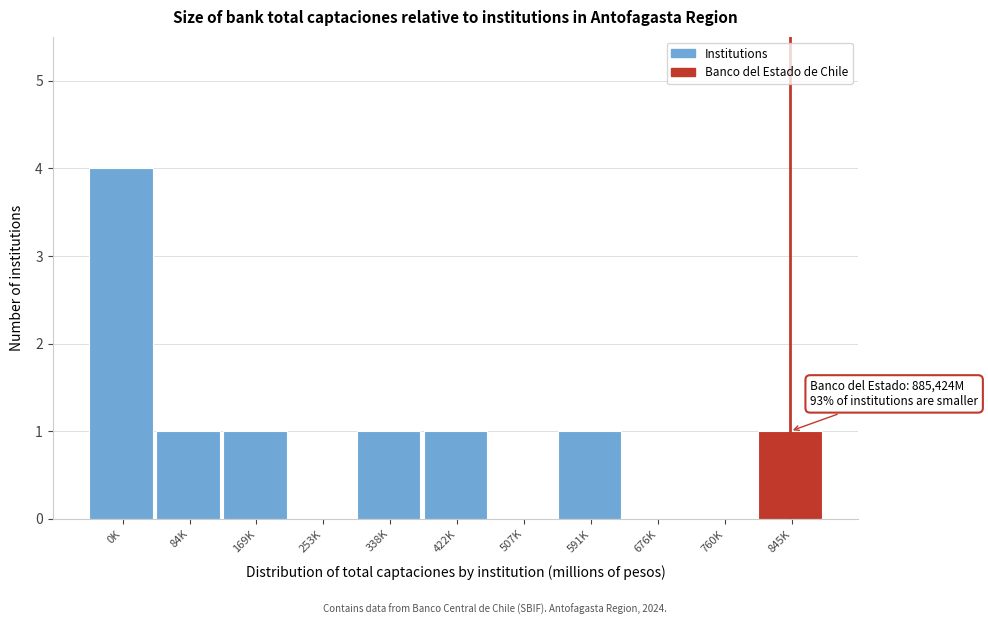

Reading left to right, extract all data points from this chart.

0K=4	84K=1	169K=1	253K=0	338K=1	422K=1	507K=0	591K=1	676K=0	760K=0	845K=1